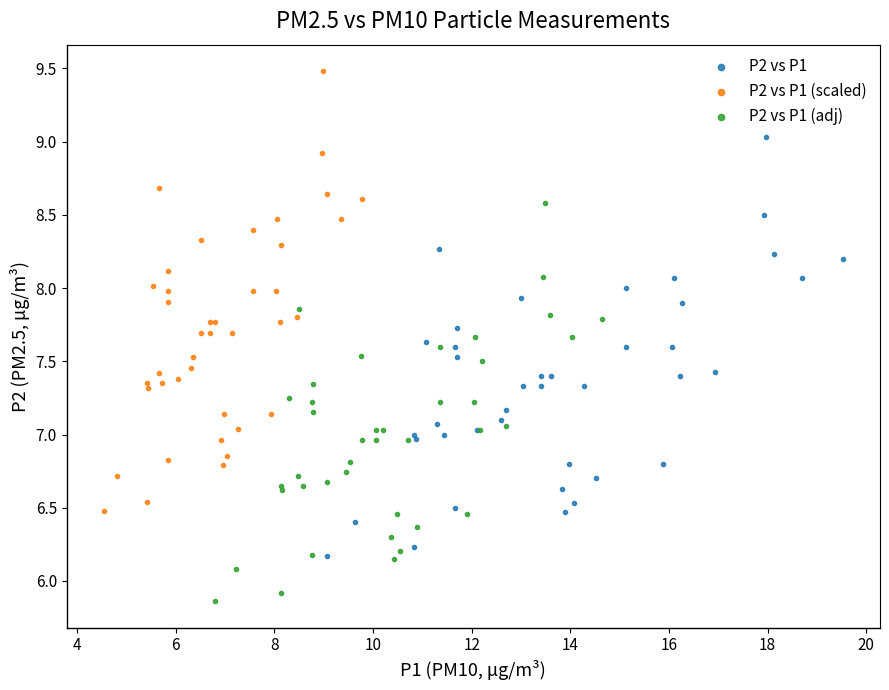

What are all the series names shown in the legend?

P2 vs P1, P2 vs P1 (scaled), P2 vs P1 (adj)